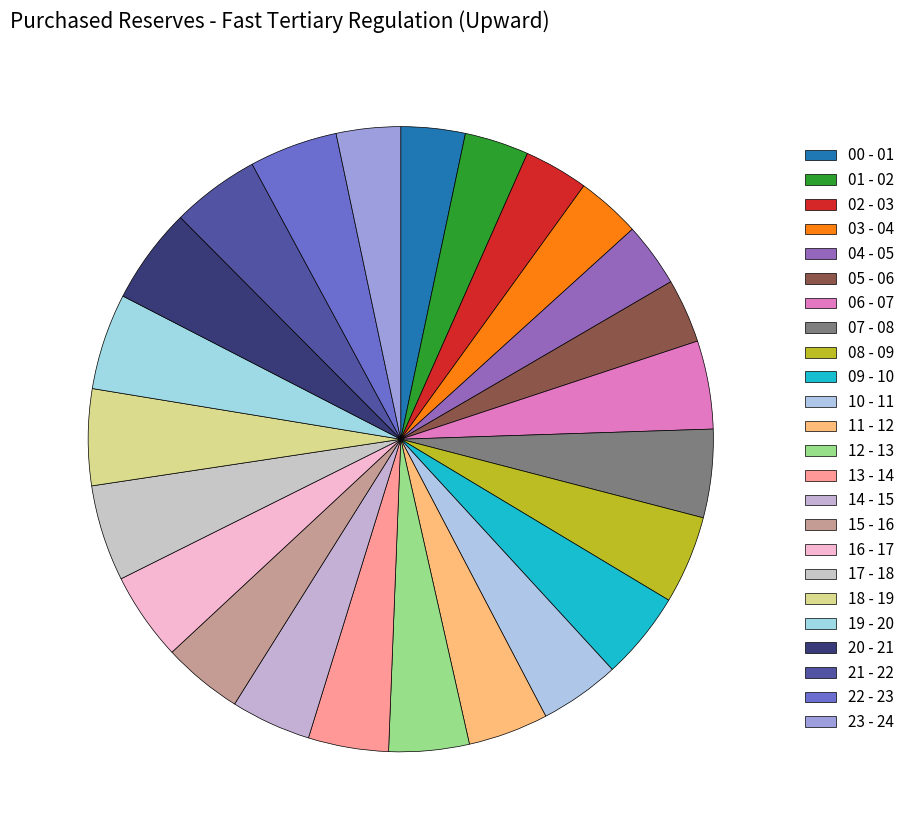

Does 11 - 12 represent more than half of the total?

No